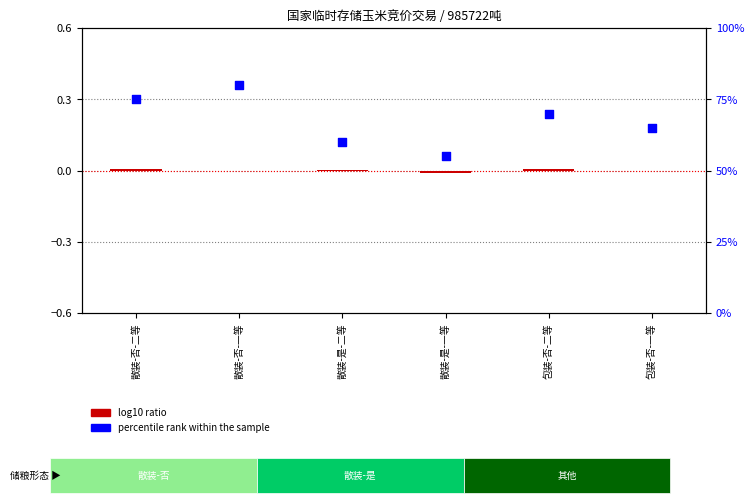

Which series has the largest total across all categories?

percentile rank within the sample